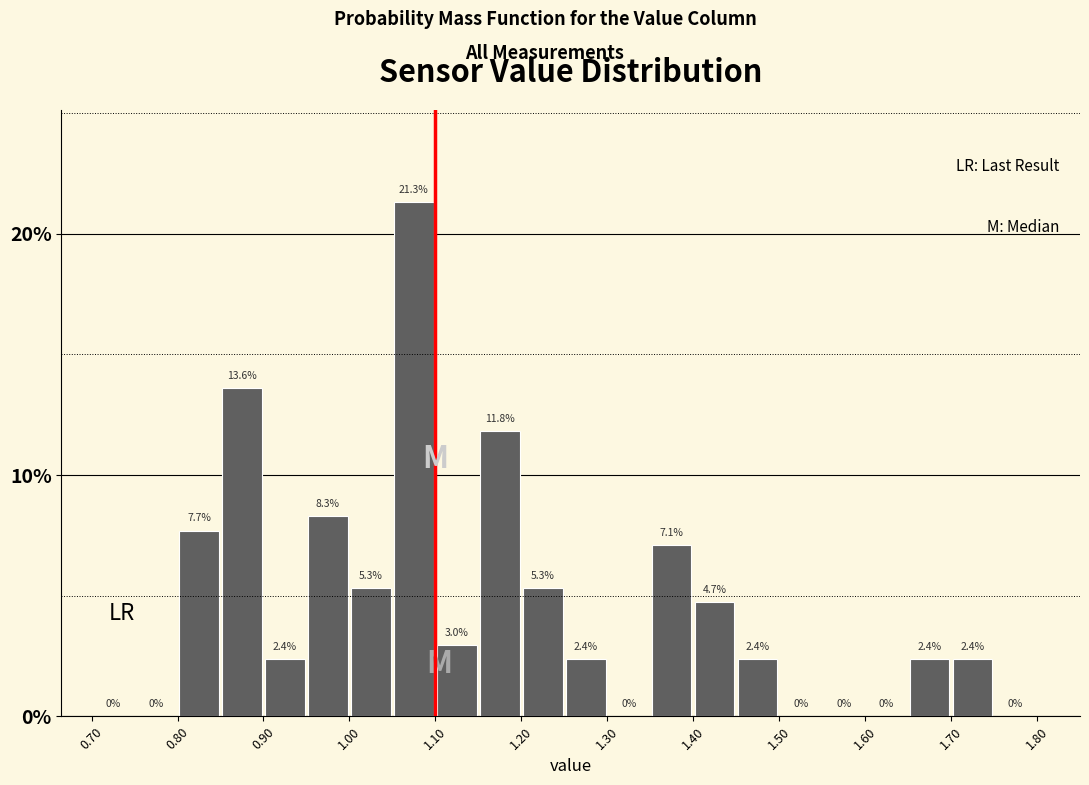

Reading left to right, list every bar in this chart as the range it spans on the x-axis followed by its height.

0.70 to 0.75: 0.0
0.75 to 0.80: 0.0
0.80 to 0.85: 7.7
0.85 to 0.90: 13.6
0.90 to 0.95: 2.4
0.95 to 1.00: 8.3
1.00 to 1.05: 5.3
1.05 to 1.10: 21.3
1.10 to 1.15: 3.0
1.15 to 1.20: 11.8
1.20 to 1.25: 5.3
1.25 to 1.30: 2.4
1.30 to 1.35: 0.0
1.35 to 1.40: 7.1
1.40 to 1.45: 4.7
1.45 to 1.50: 2.4
1.50 to 1.55: 0.0
1.55 to 1.60: 0.0
1.60 to 1.65: 0.0
1.65 to 1.70: 2.4
1.70 to 1.75: 2.4
1.75 to 1.80: 0.0